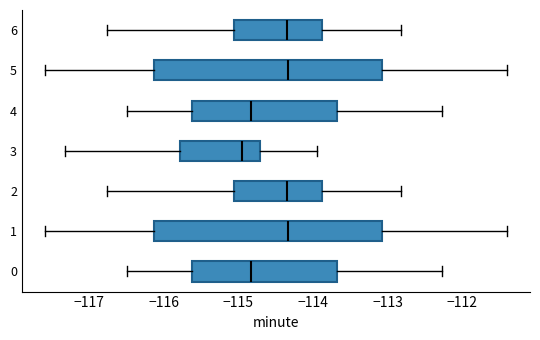

Reading bottom to top, transcribe this box plot: for each box, give where its median line is, the range the box spans, and where its two whiskers end, as read against the x-axis. The values are not printed on the chart, so give them approximately, as read against the axis.

0: median -114.8, box -115.6 to -113.7, whiskers -116.5 to -112.3
1: median -114.3, box -116.1 to -113.1, whiskers -117.6 to -111.4
2: median -114.3, box -115.1 to -113.9, whiskers -116.8 to -112.8
3: median -115.0, box -115.8 to -114.7, whiskers -117.3 to -113.9
4: median -114.8, box -115.6 to -113.7, whiskers -116.5 to -112.3
5: median -114.3, box -116.1 to -113.1, whiskers -117.6 to -111.4
6: median -114.3, box -115.1 to -113.9, whiskers -116.8 to -112.8